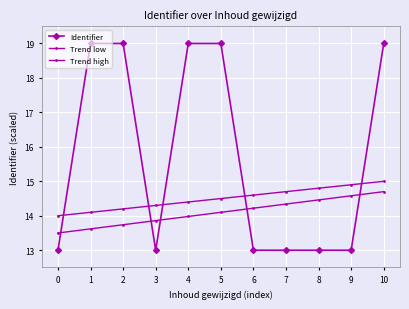

True or false: Trend high has a value of 22.4 at 10.

False